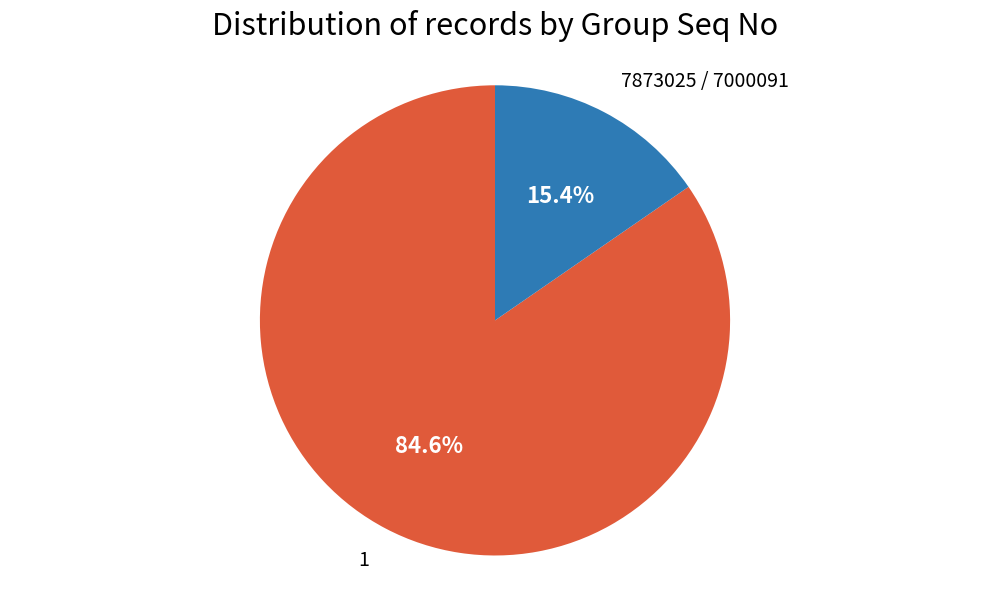

Does 7873025 / 7000091 account for over 50% of the chart?

No